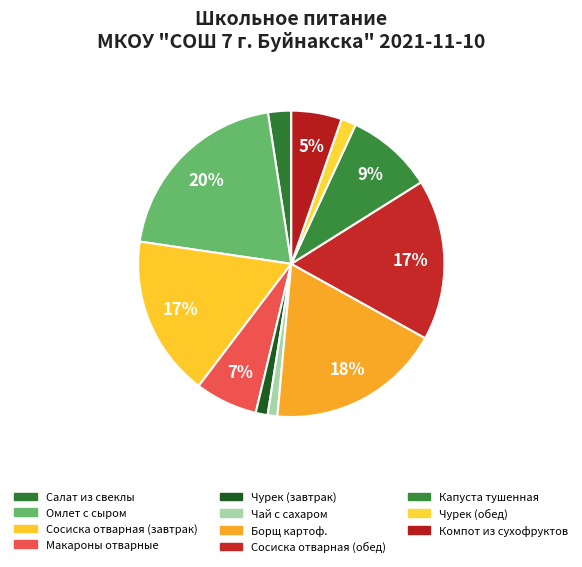

Which slice is the largest?

Омлет с сыром